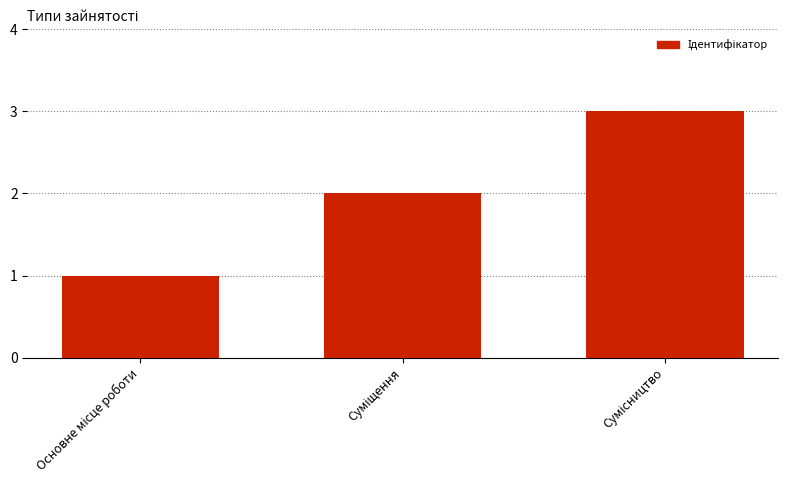

What is the sum of all values?

6